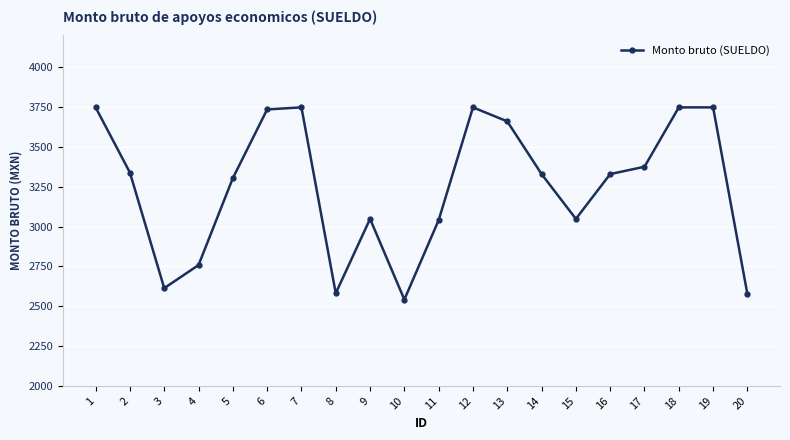

What is the greatest value displayed?

3748.8